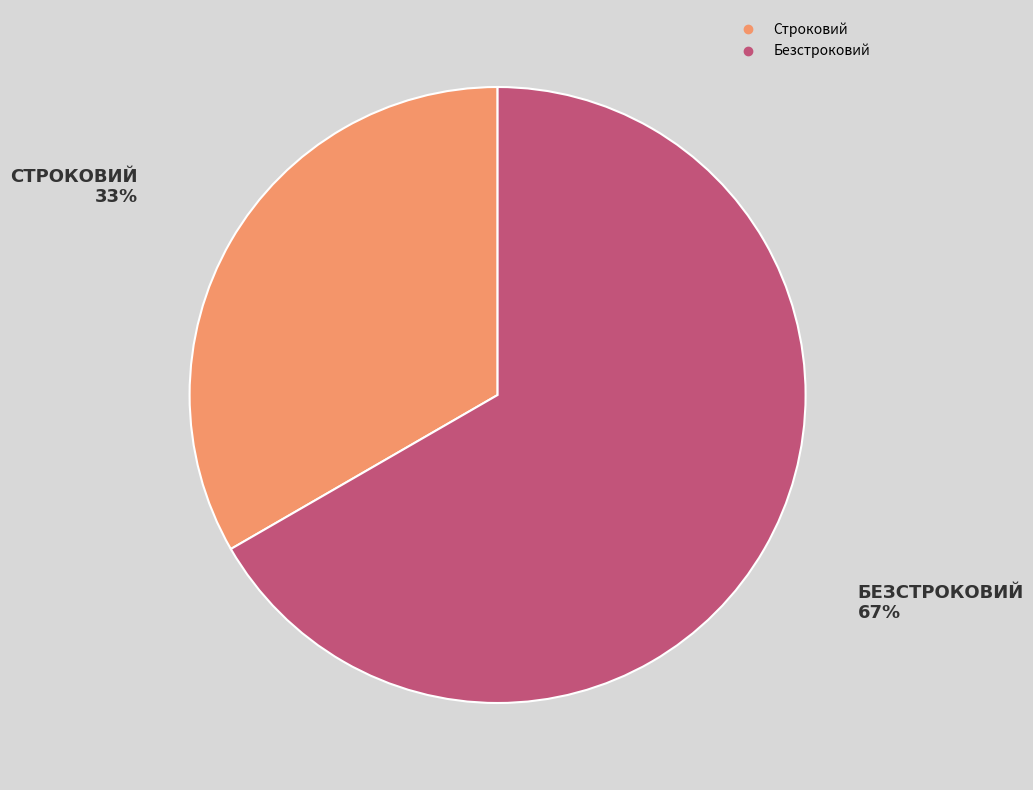

Is the sum of Строковий and Безстроковий greater than half?

Yes